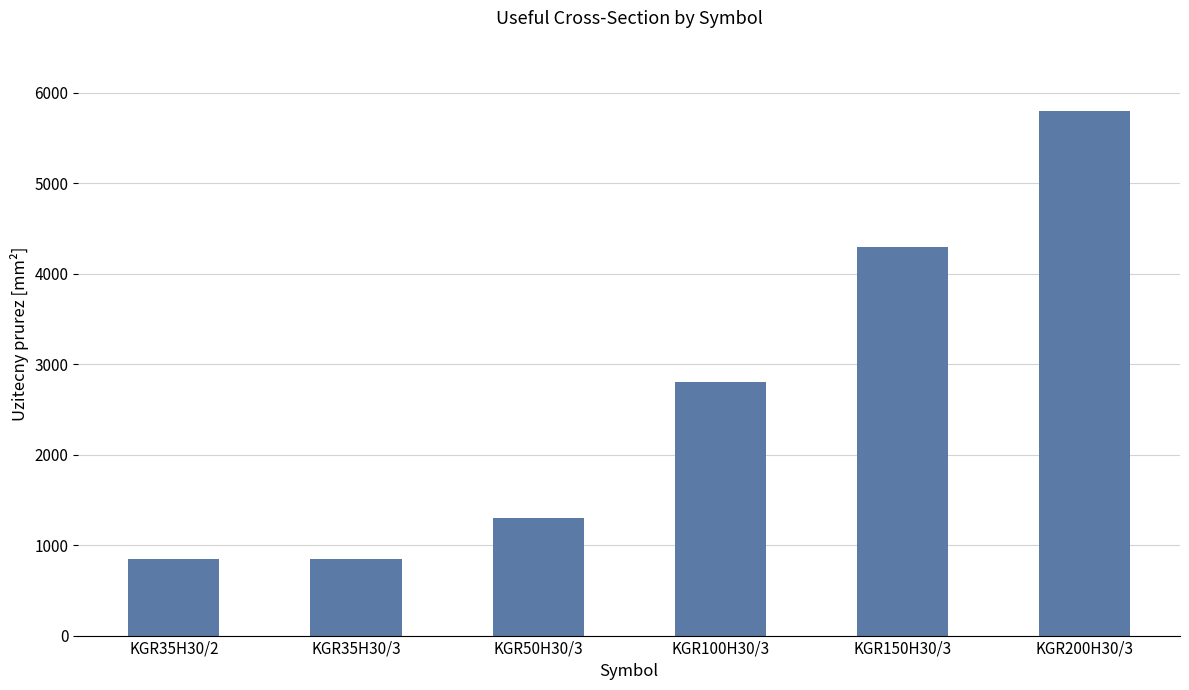

What is the sum of the values at KGR35H30/3 and KGR150H30/3?

5150